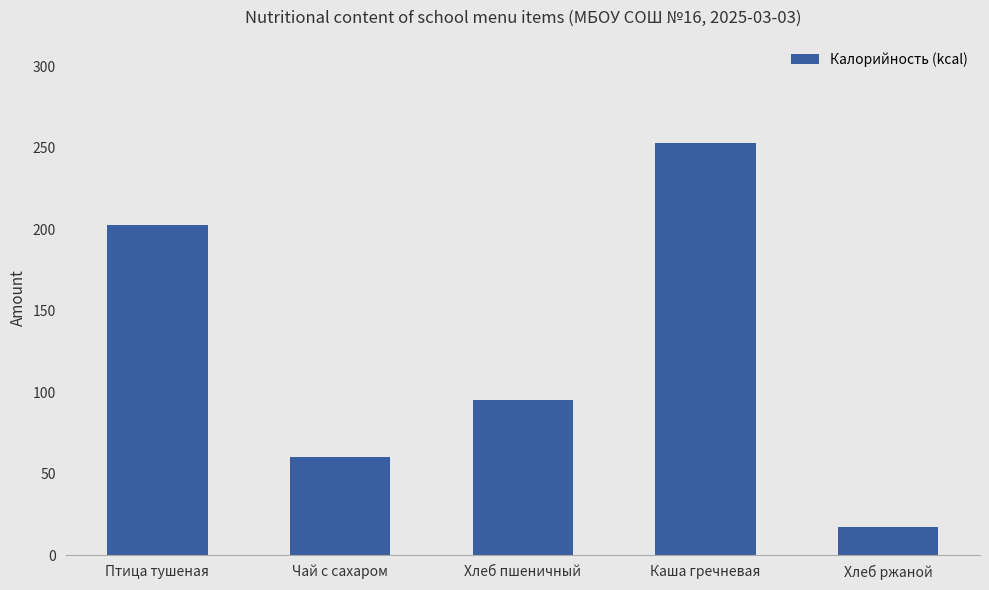

What is the difference between the maximum and minimum values?

235.6